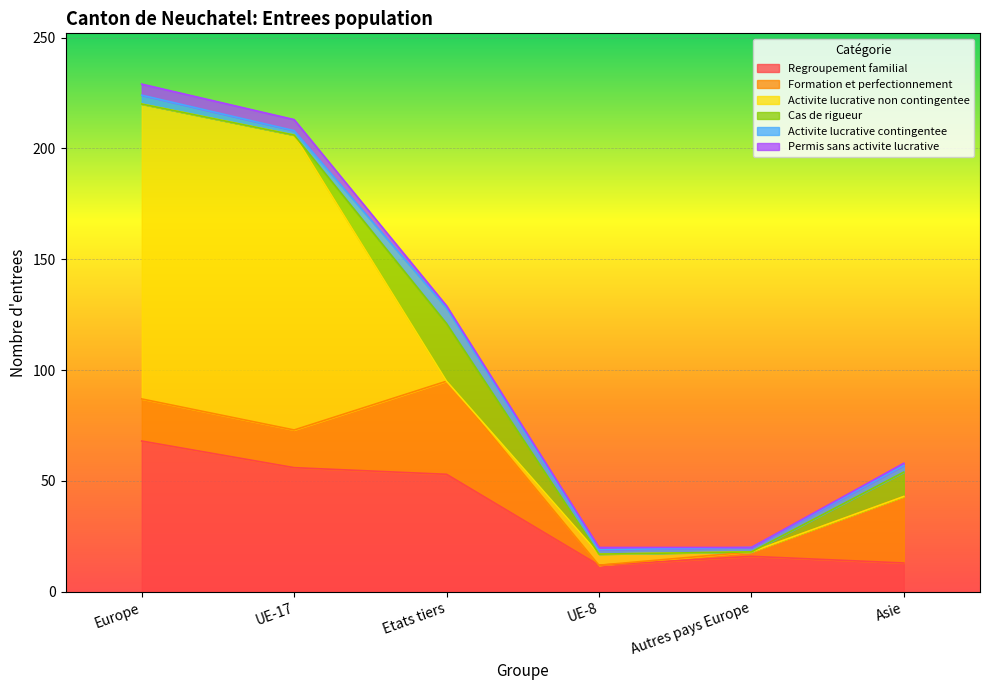

How many positive values does the Cas de rigueur series have?

2